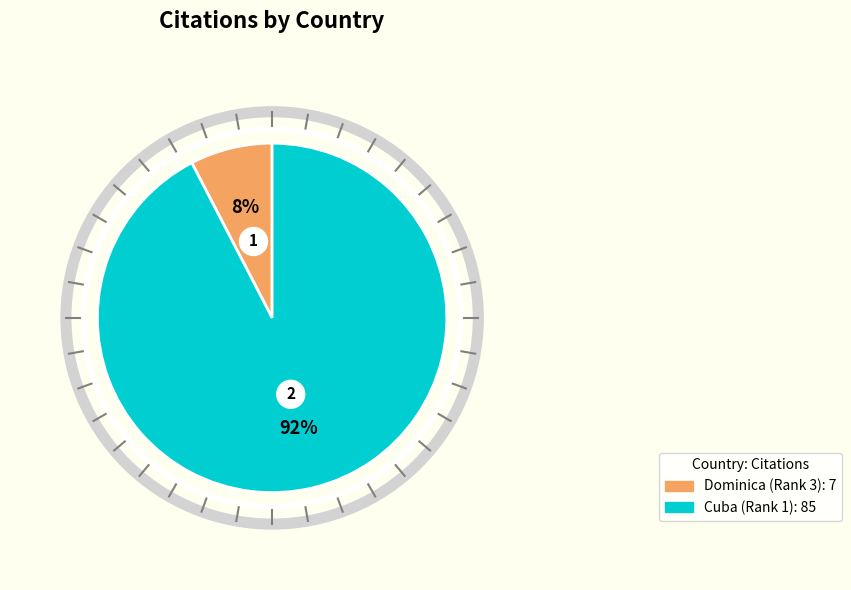

What is the change in value from Dominica (Rank 3) to Cuba (Rank 1)?

+78